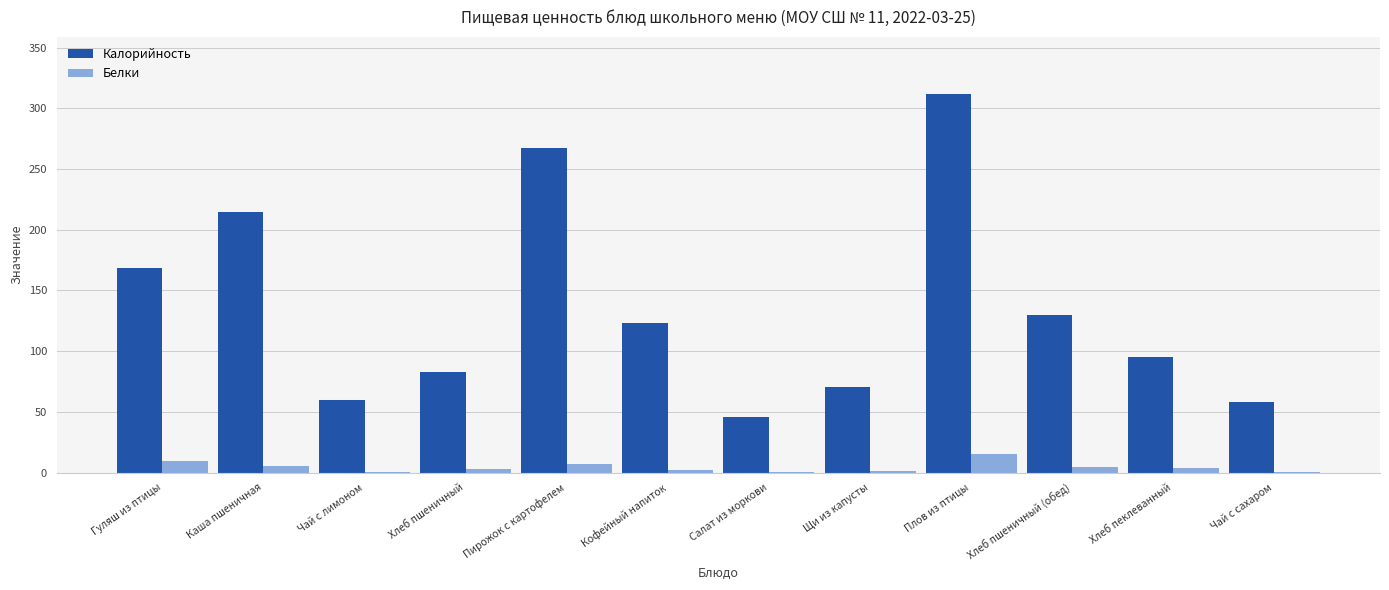

The value of Калорийность at Хлеб пшеничный (обед) is 84.7. True or false?

False